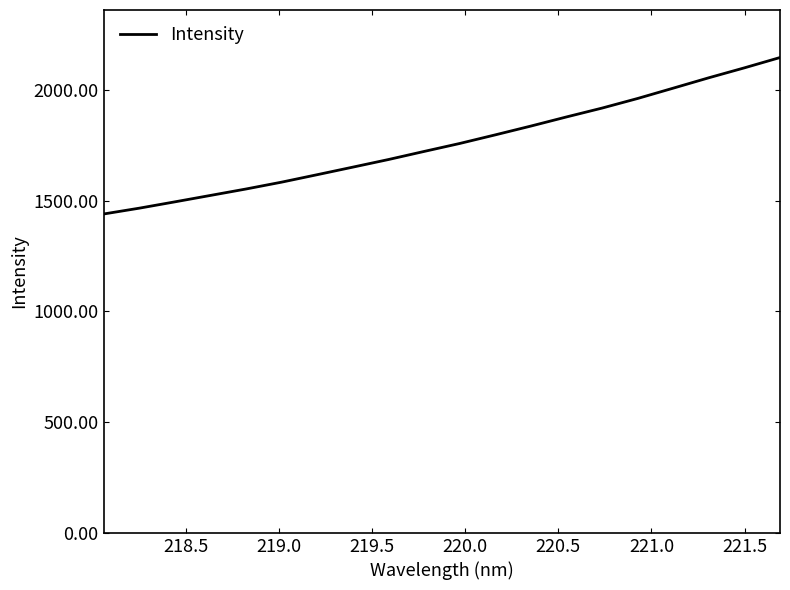

What is the difference between the maximum and minimum values?

706.4